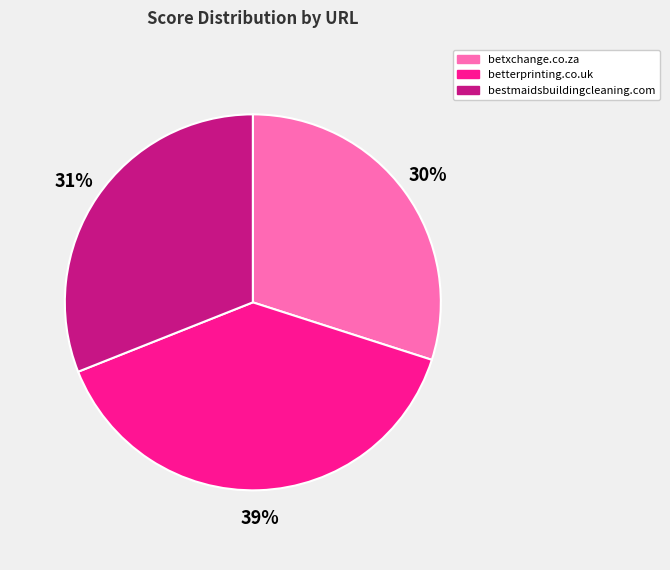

What percentage is the betterprinting.co.uk slice, to the nearest percent?

39%